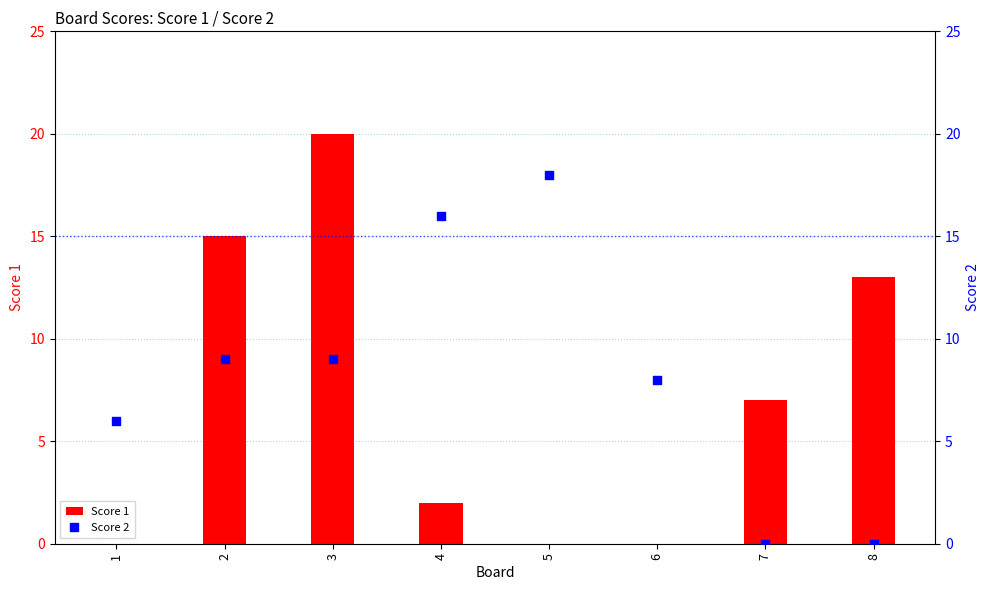

At which category is the sum across all series the highest?

3